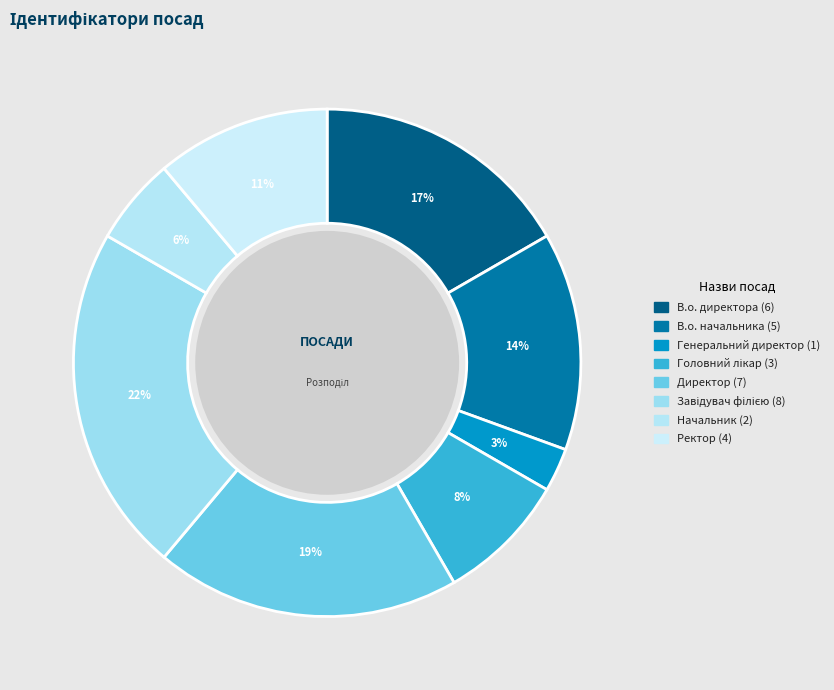

How many segments does this pie chart have?

8